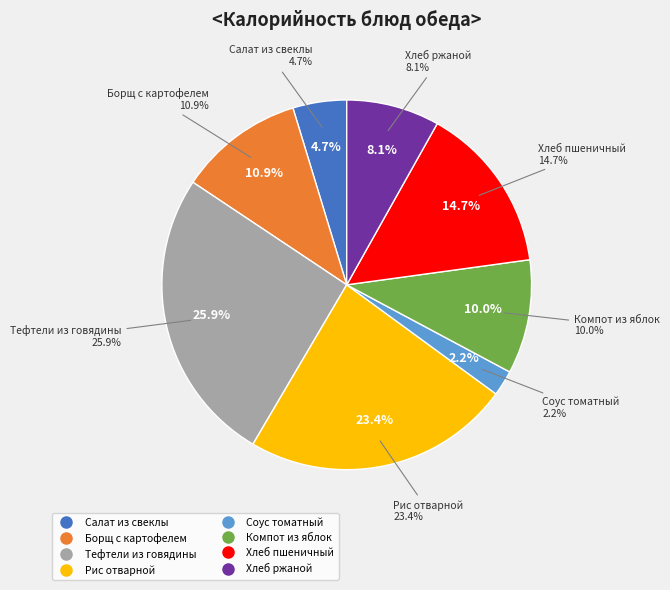

To the nearest percent, what is the average slice percentage?

13%